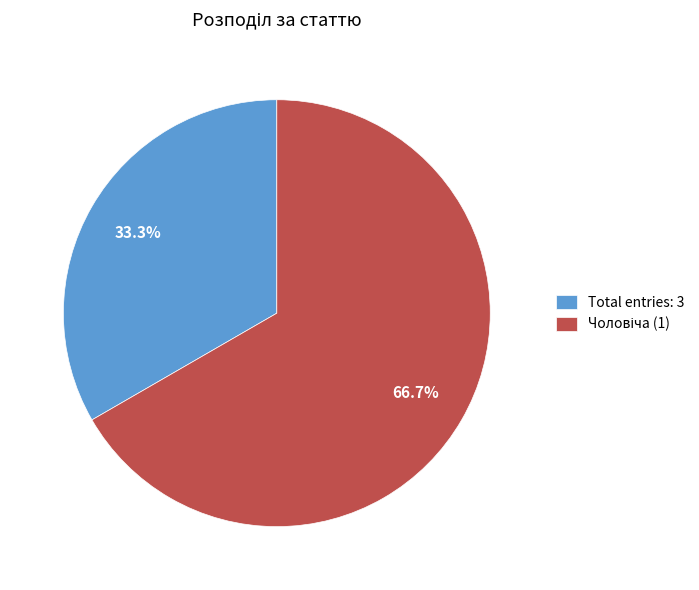

Does Total entries: 3 account for over 50% of the chart?

No